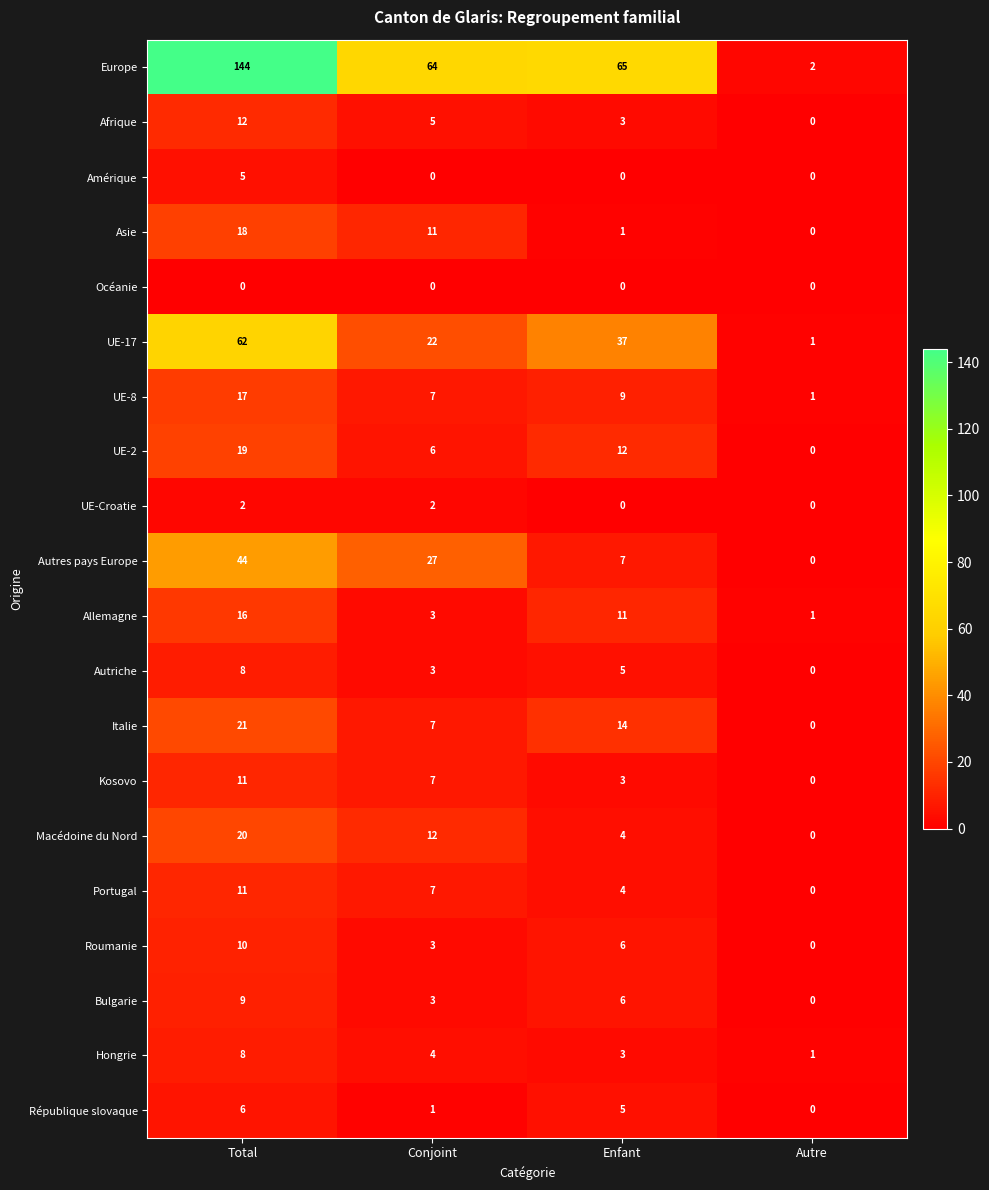

What is the average value of the Autriche series?

4